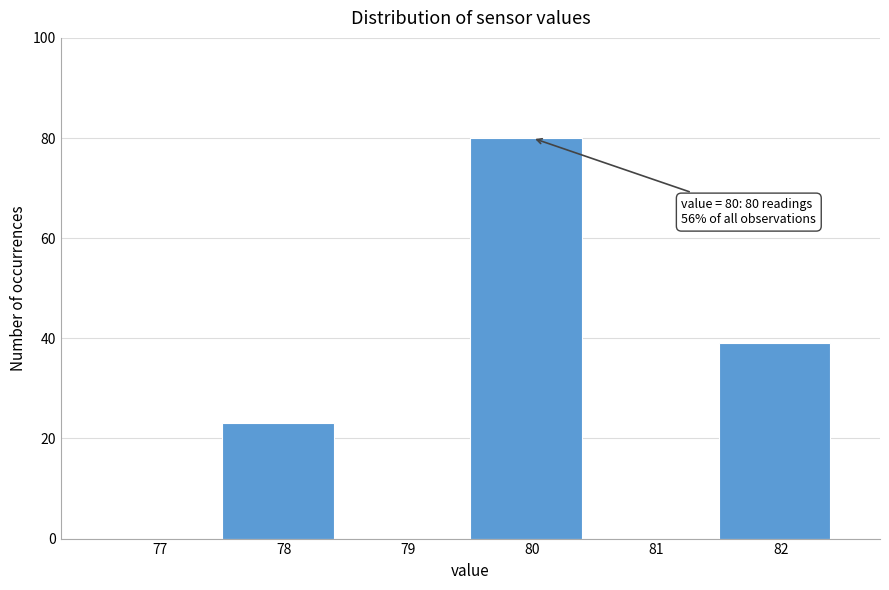

Reading right to left, extract all data points from this chart.

82=39	81=0	80=80	79=0	78=23	77=0